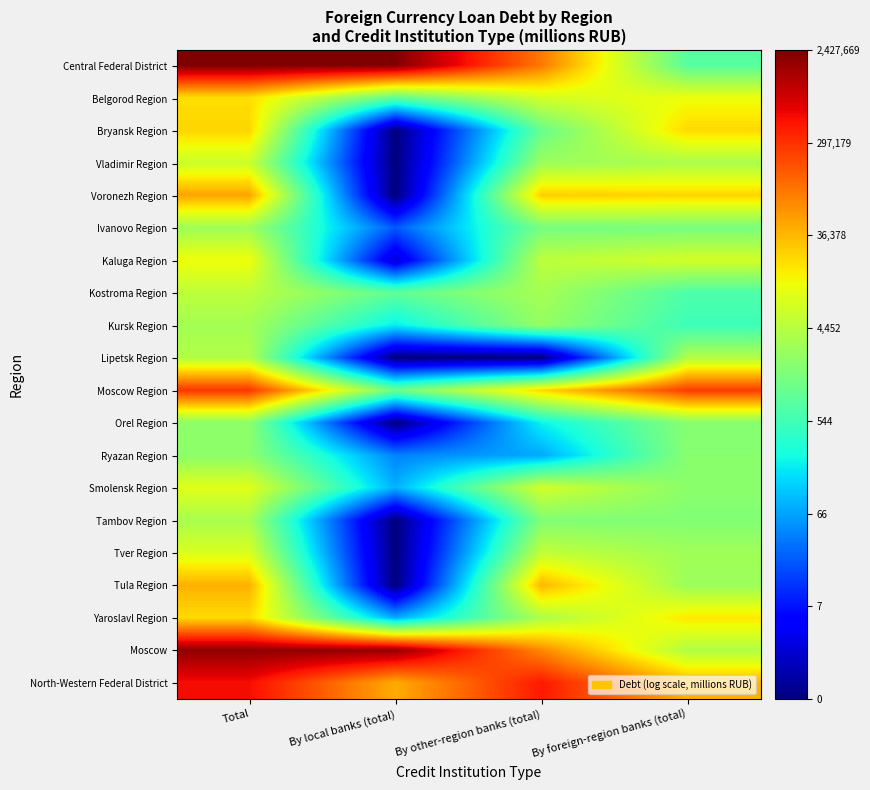

Reading left to right, what are all the values shown in this chart?

Central Federal District: Total=14.7	By local banks (total)=14.7	By other-region banks (total)=11.5	By foreign-region banks (total)=6.7
Belgorod Region: Total=9.9	By local banks (total)=6.9	By other-region banks (total)=8.9	By foreign-region banks (total)=9.3
Bryansk Region: Total=10.0	By local banks (total)=0.0	By other-region banks (total)=7.0	By foreign-region banks (total)=10.0
Vladimir Region: Total=8.8	By local banks (total)=0.0	By other-region banks (total)=7.9	By foreign-region banks (total)=8.2
Voronezh Region: Total=10.8	By local banks (total)=0.0	By other-region banks (total)=10.2	By foreign-region banks (total)=10.1
Ivanovo Region: Total=8.0	By local banks (total)=3.1	By other-region banks (total)=7.3	By foreign-region banks (total)=7.3
Kaluga Region: Total=9.4	By local banks (total)=1.1	By other-region banks (total)=8.5	By foreign-region banks (total)=8.9
Kostroma Region: Total=8.5	By local banks (total)=6.9	By other-region banks (total)=8.1	By foreign-region banks (total)=6.5
Kursk Region: Total=8.1	By local banks (total)=5.3	By other-region banks (total)=7.8	By foreign-region banks (total)=6.2
Lipetsk Region: Total=8.3	By local banks (total)=0.0	By other-region banks (total)=0.0	By foreign-region banks (total)=8.3
Moscow Region: Total=12.5	By local banks (total)=7.1	By other-region banks (total)=10.0	By foreign-region banks (total)=12.5
Orel Region: Total=7.7	By local banks (total)=0.0	By other-region banks (total)=5.4	By foreign-region banks (total)=7.6
Ryazan Region: Total=7.6	By local banks (total)=3.7	By other-region banks (total)=4.3	By foreign-region banks (total)=7.6
Smolensk Region: Total=9.1	By local banks (total)=4.4	By other-region banks (total)=8.9	By foreign-region banks (total)=7.6
Tambov Region: Total=8.1	By local banks (total)=0.0	By other-region banks (total)=7.4	By foreign-region banks (total)=7.5
Tver Region: Total=9.0	By local banks (total)=0.0	By other-region banks (total)=8.6	By foreign-region banks (total)=8.0
Tula Region: Total=10.6	By local banks (total)=0.0	By other-region banks (total)=10.5	By foreign-region banks (total)=7.9
Yaroslavl Region: Total=10.0	By local banks (total)=4.3	By other-region banks (total)=8.2	By foreign-region banks (total)=9.8
Moscow: Total=14.5	By local banks (total)=14.4	By other-region banks (total)=11.2	By foreign-region banks (total)=8.3
North-Western Federal District: Total=13.2	By local banks (total)=10.7	By other-region banks (total)=13.0	By foreign-region banks (total)=10.6